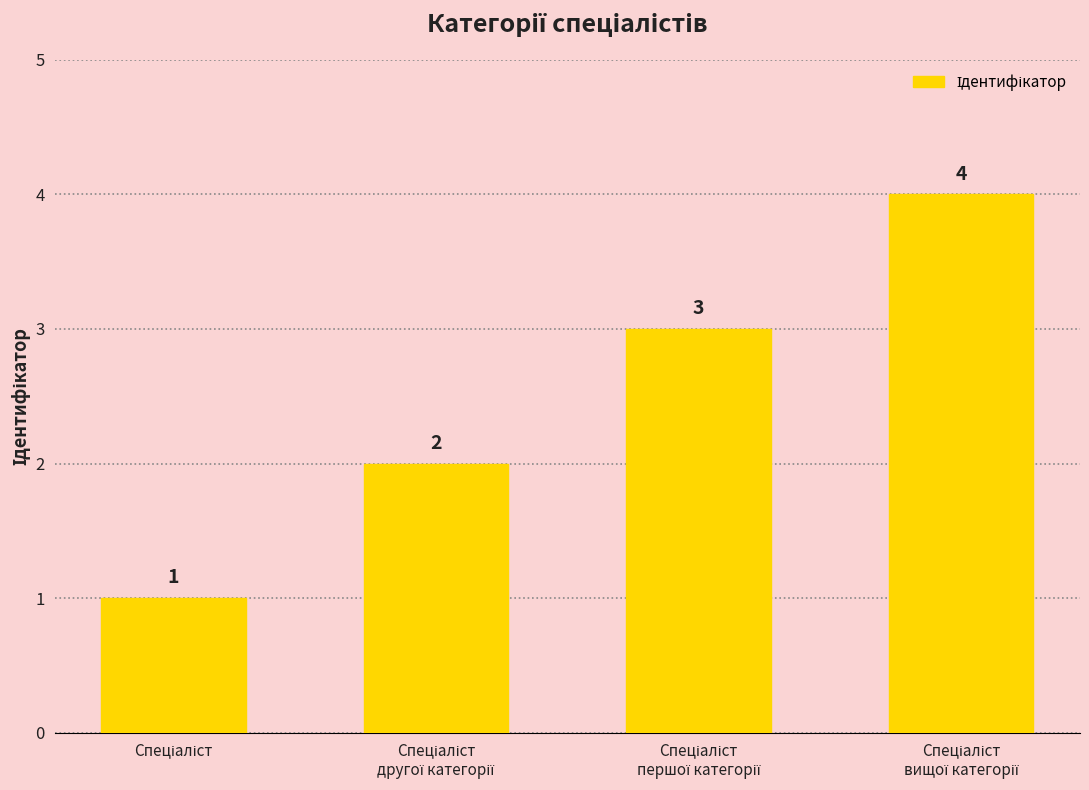

How many values are between 2 and 4?

3